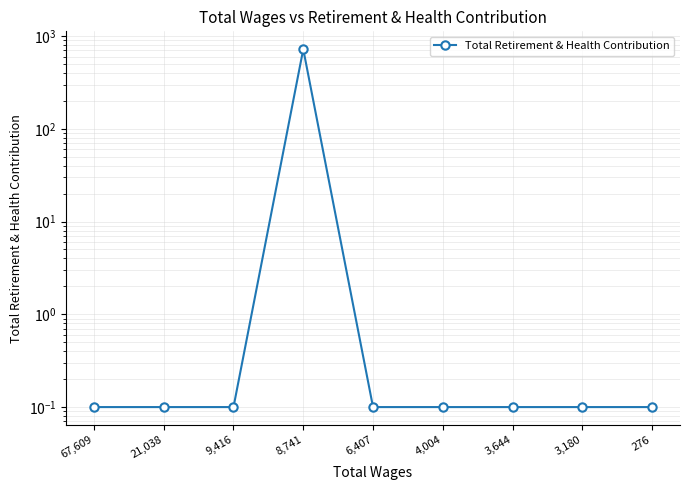

What is the label of the 5th point from the left?

6,407